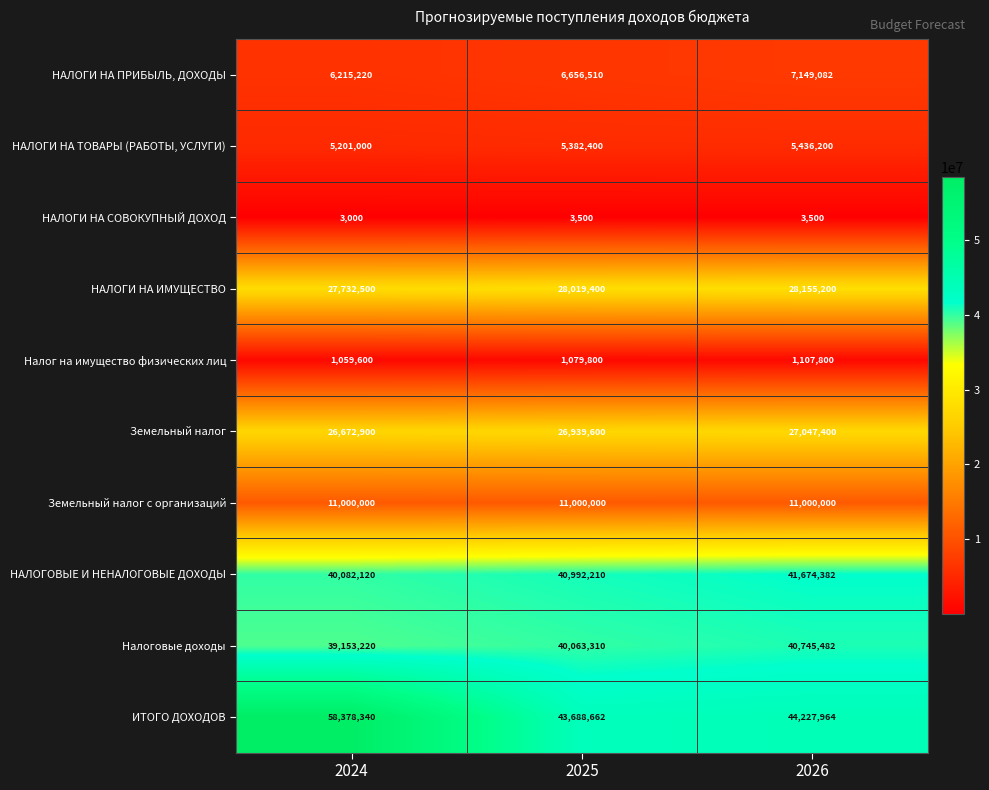

What is the difference between the highest and lowest values at 2026?

44224464